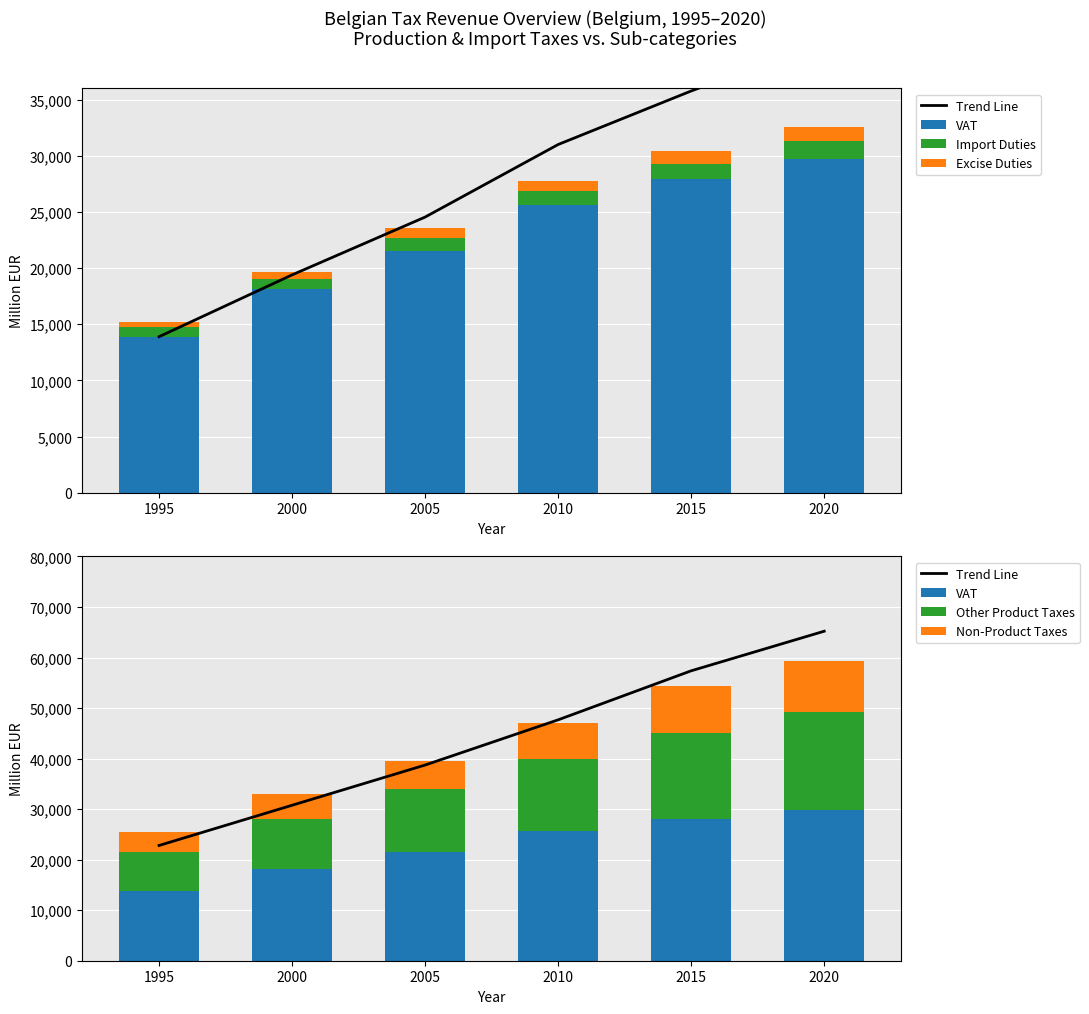

What is the total value across all series at 2015?

114184.5